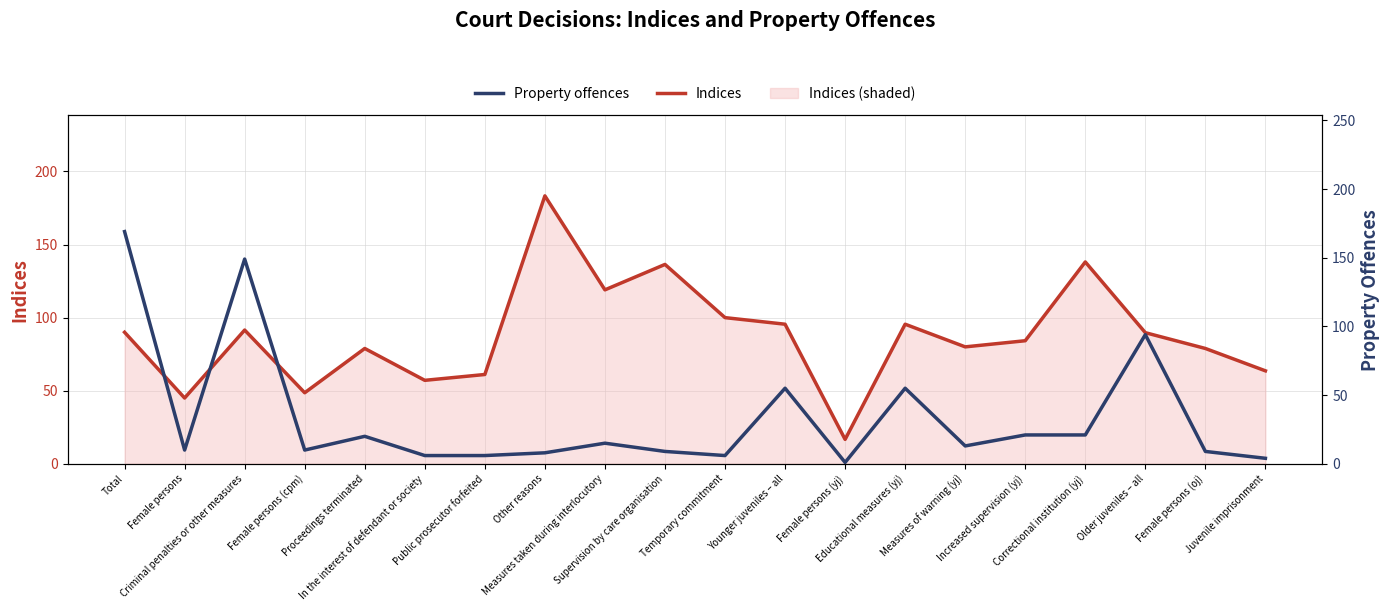

What is the minimum value for Property offences?

1.0